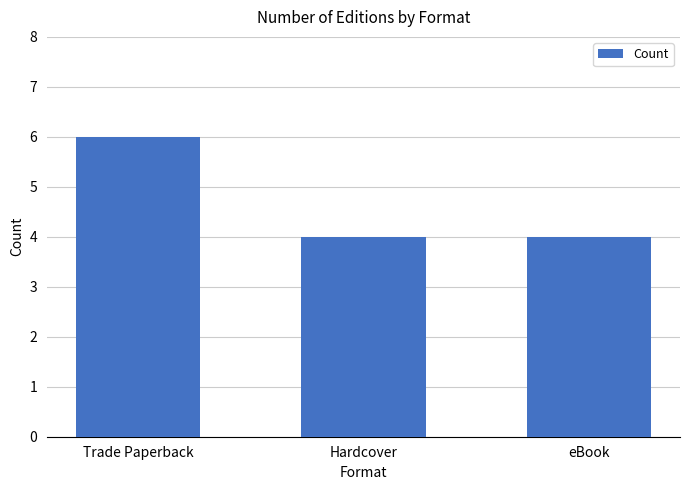

What is the value of the 2nd bar from the left?

4